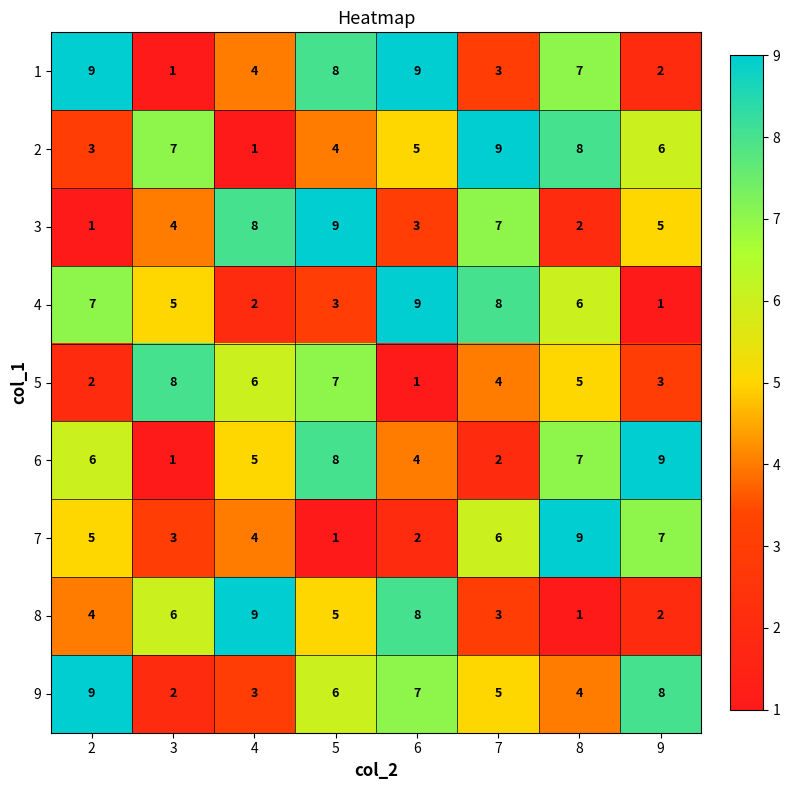

At which label is 4 closest to 5?

3